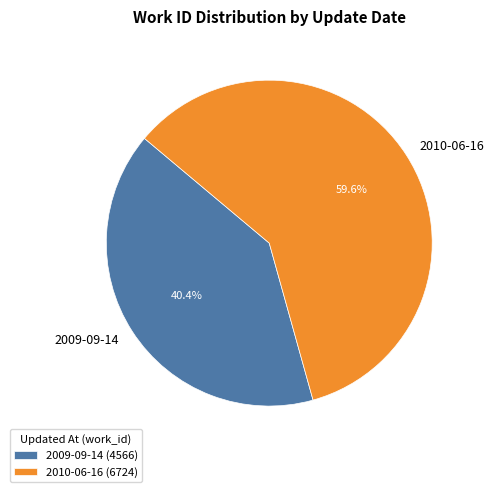

To the nearest percent, what is the average slice percentage?

50%